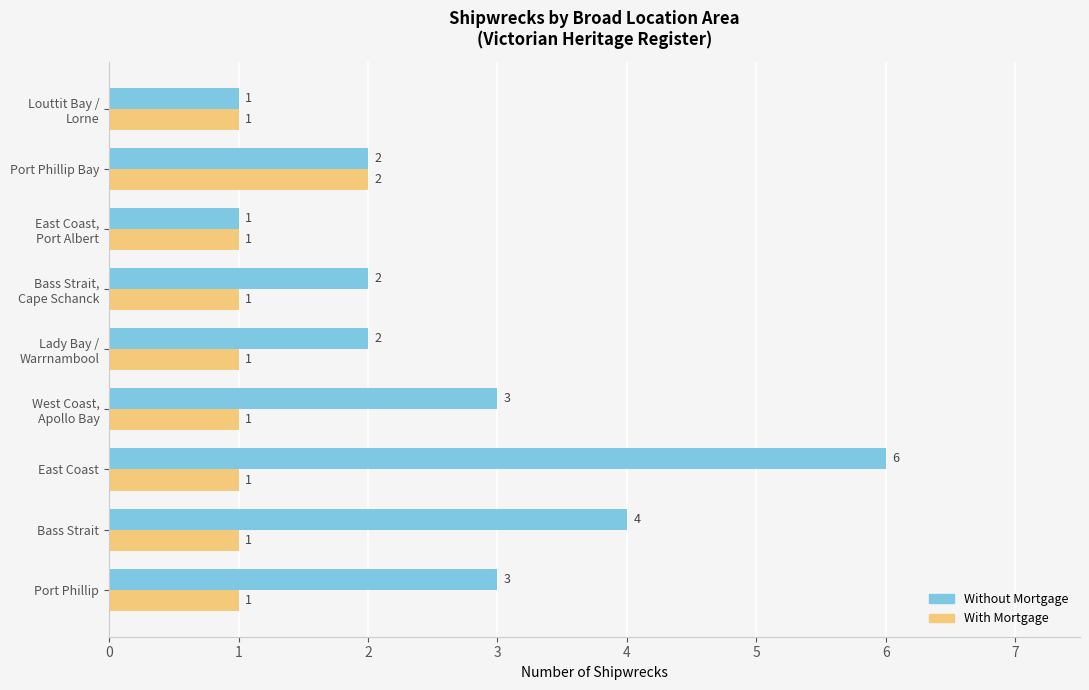

What is the difference between the maximum and second lowest values in the Without Mortgage series?

5